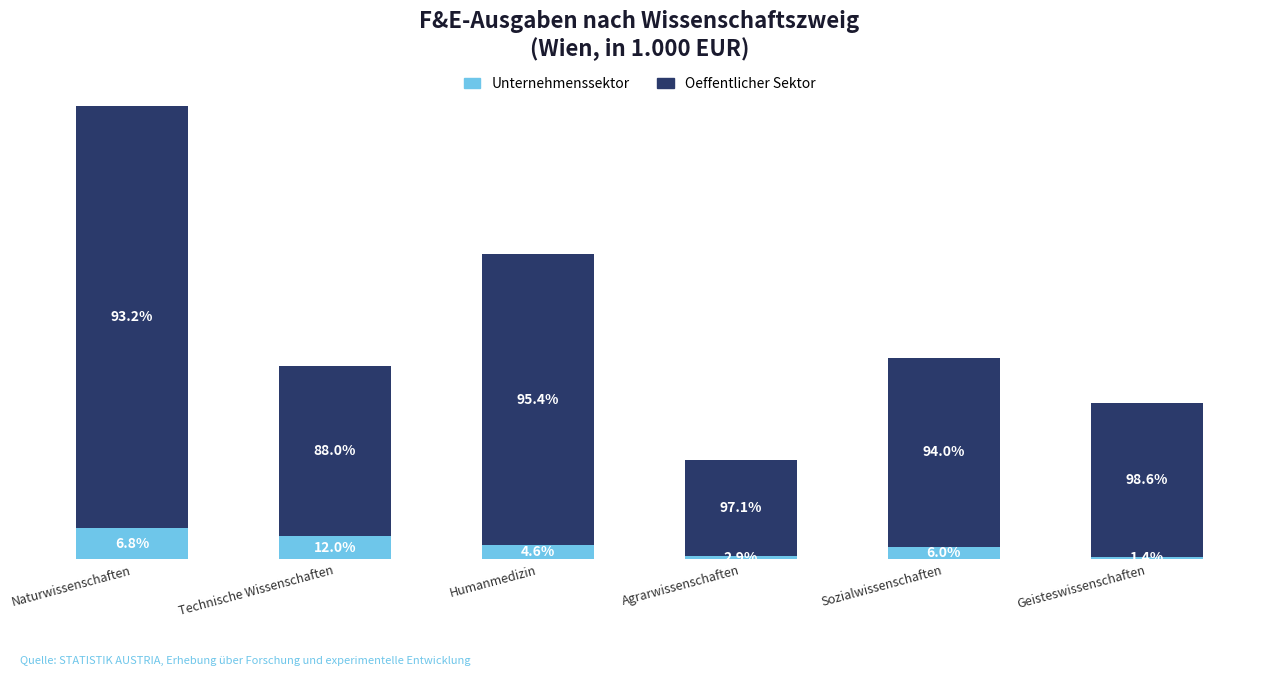

Does the chart contain stacked bars?

Yes